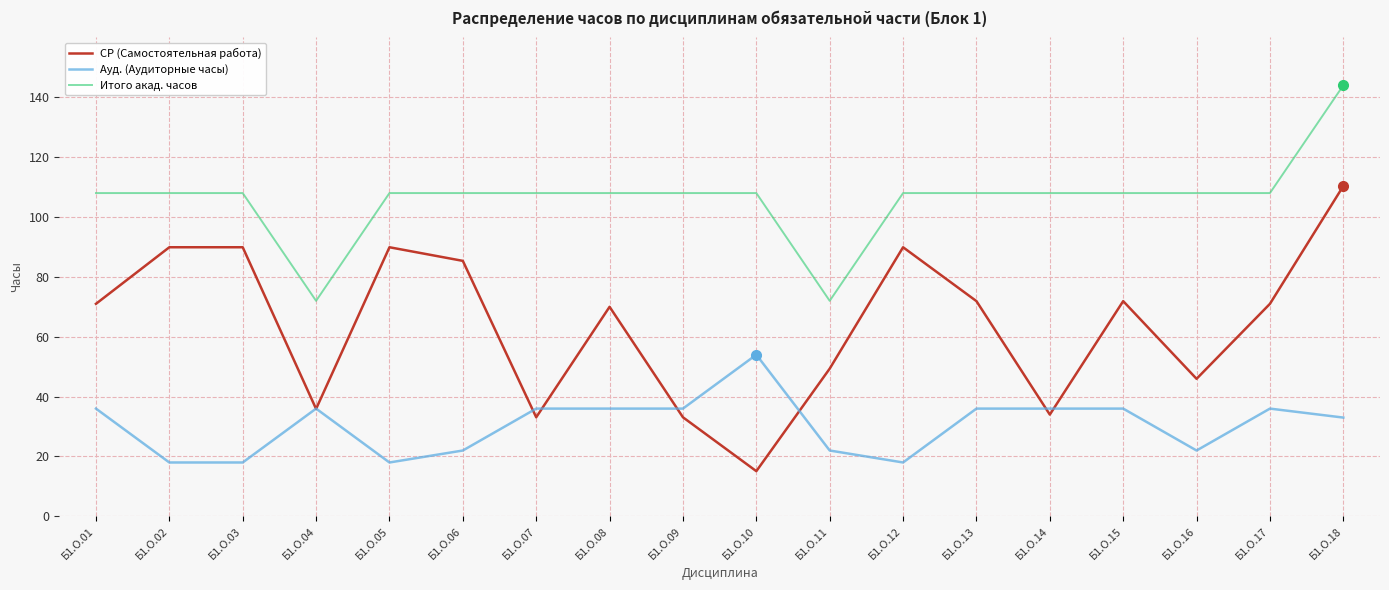

True or false: СР (Самостоятельная работа) and Итого акад. часов intersect in this chart.

False